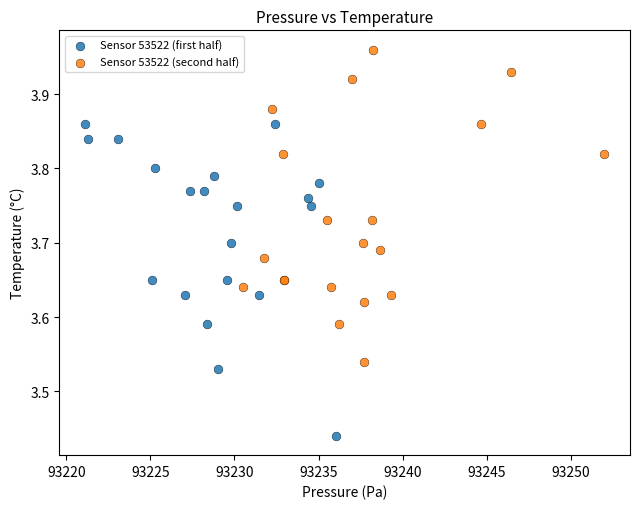

Which series contains the highest Y value?

Sensor 53522 (second half)